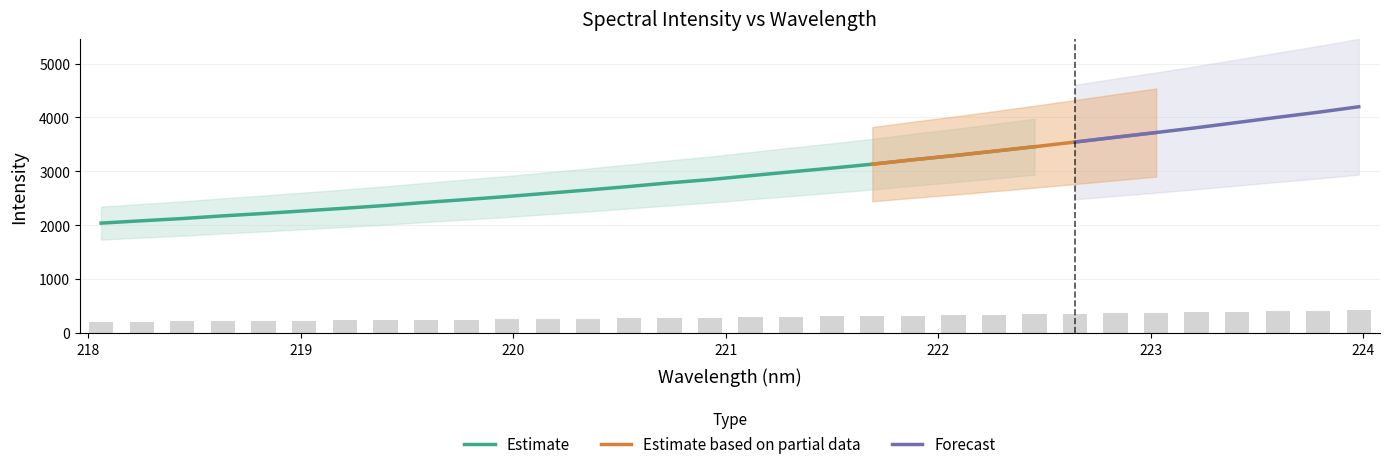

Reading left to right, what are all the values shown in this chart?

203.8	208.1	212.3	217.3	221.7	226.6	231.4	236.5	242.4	247.7	253.2	259.3	265.4	271.8	278.6	284.7	291.9	299.1	306.0	313.2	321.5	329.1	337.3	345.7	354.4	363.3	372.0	381.1	390.7	400.4	409.7	419.9